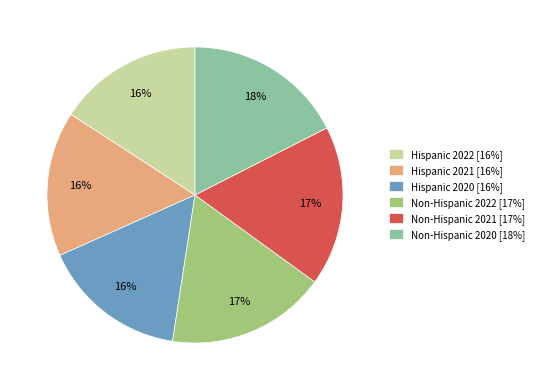

Is it true that Hispanic 2021 is 26% of the pie?

False